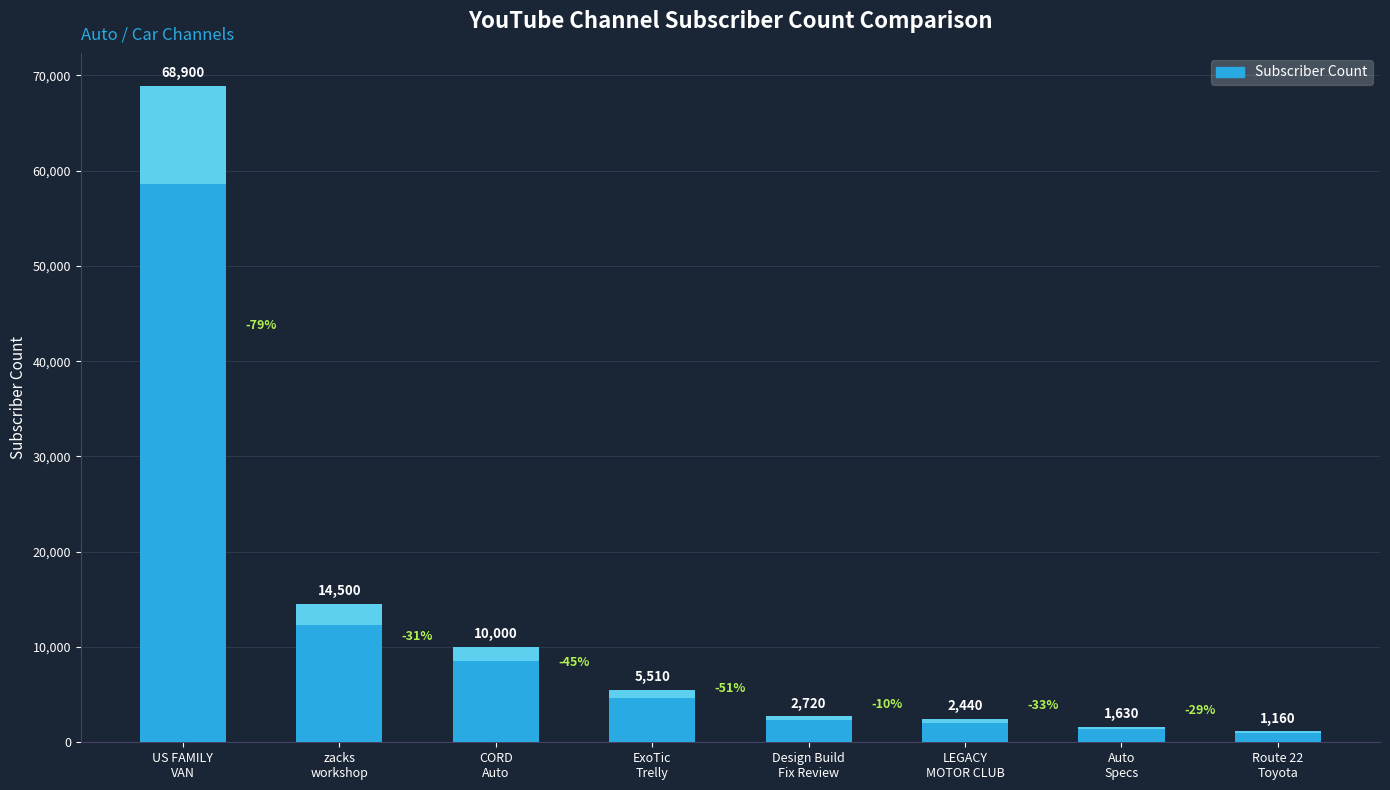

True or false: the data shows 2720 at Design Build
Fix Review.

True